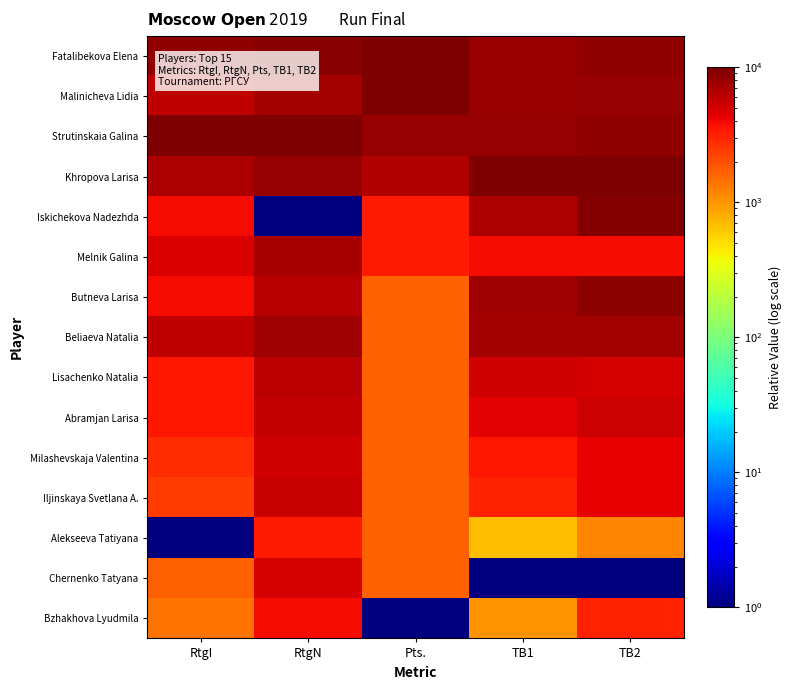

Rank the series by their maximum value, from highest to lowest.

Fatalibekova Elena, Malinicheva Lidia, Strutinskaia Galina, Khropova Larisa, Iskichekova Nadezhda, Butneva Larisa, Beliaeva Natalia, Melnik Galina, Lisachenko Natalia, Abramjan Larisa, Iljinskaya Svetlana A., Milashevskaja Valentina, Chernenko Tatyana, Bzhakhova Lyudmila, Alekseeva Tatiyana